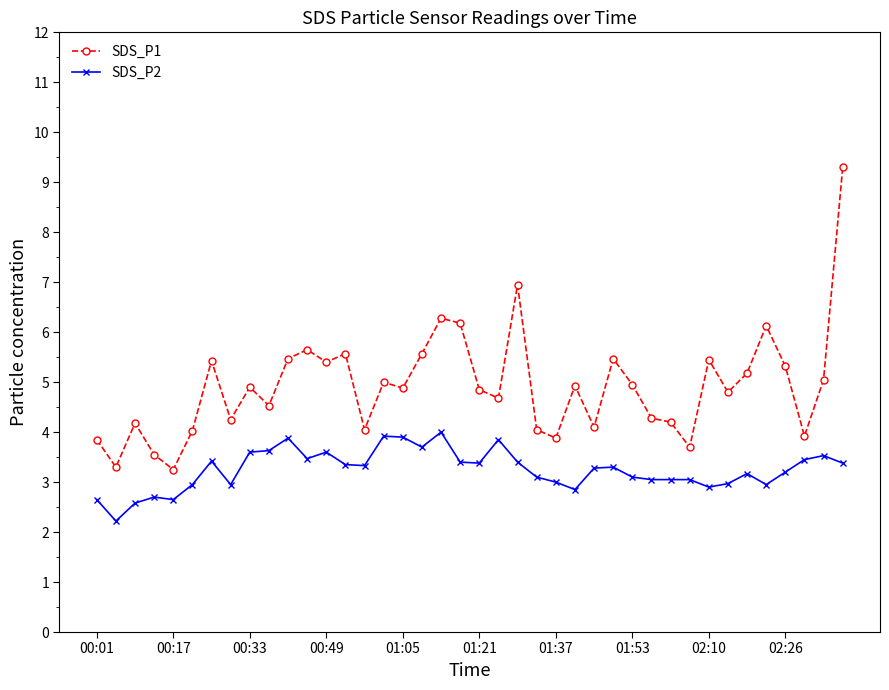

True or false: SDS_P2 and SDS_P1 cross at least once.

False